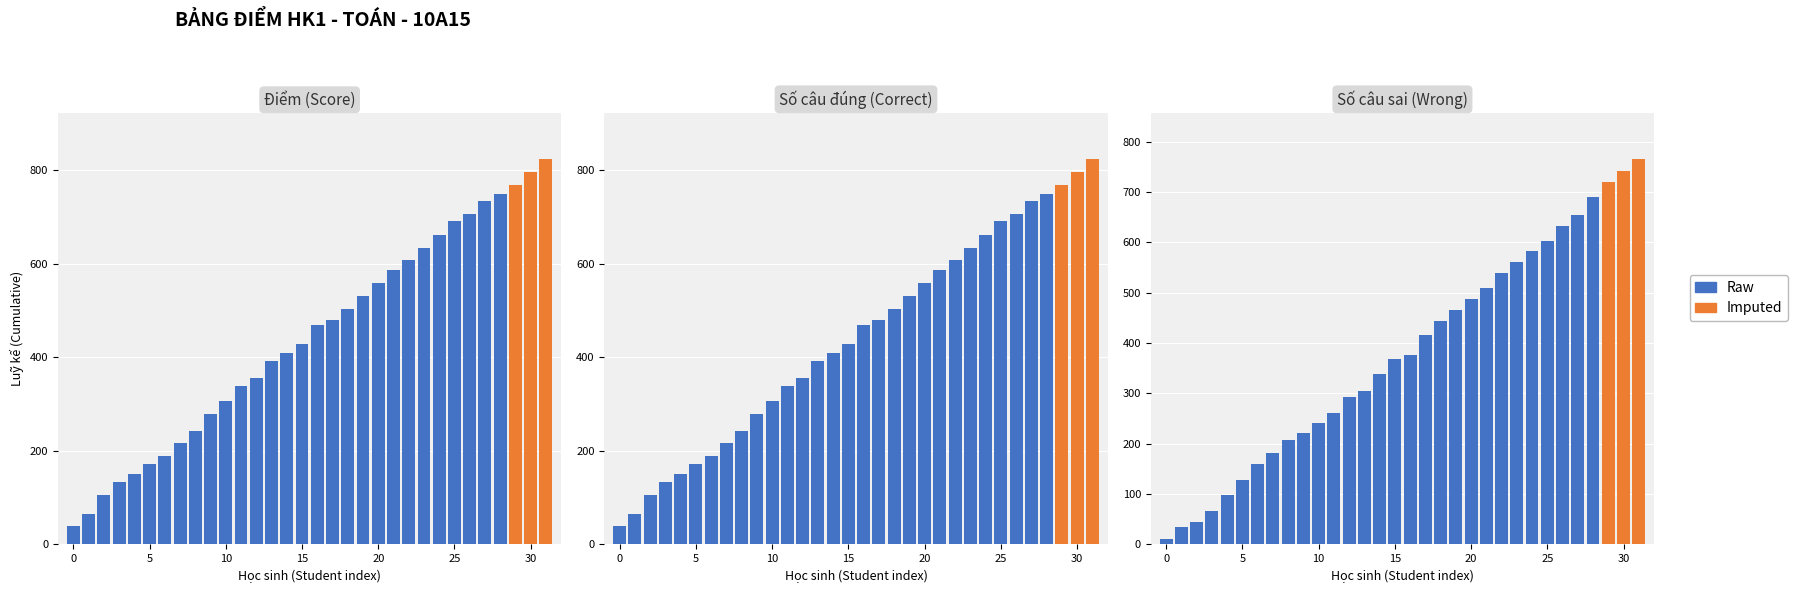

What is the difference between the second highest and minimum values in the Số câu đúng (Correct) series?

758